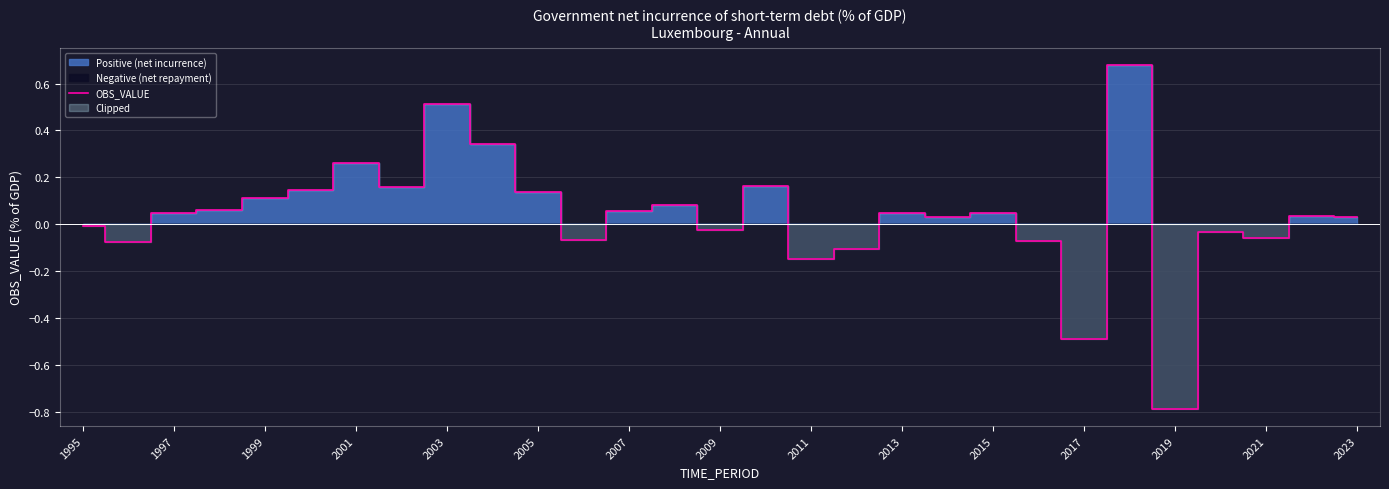

True or false: OBS_VALUE has a value of 0.1 at 1999.

True